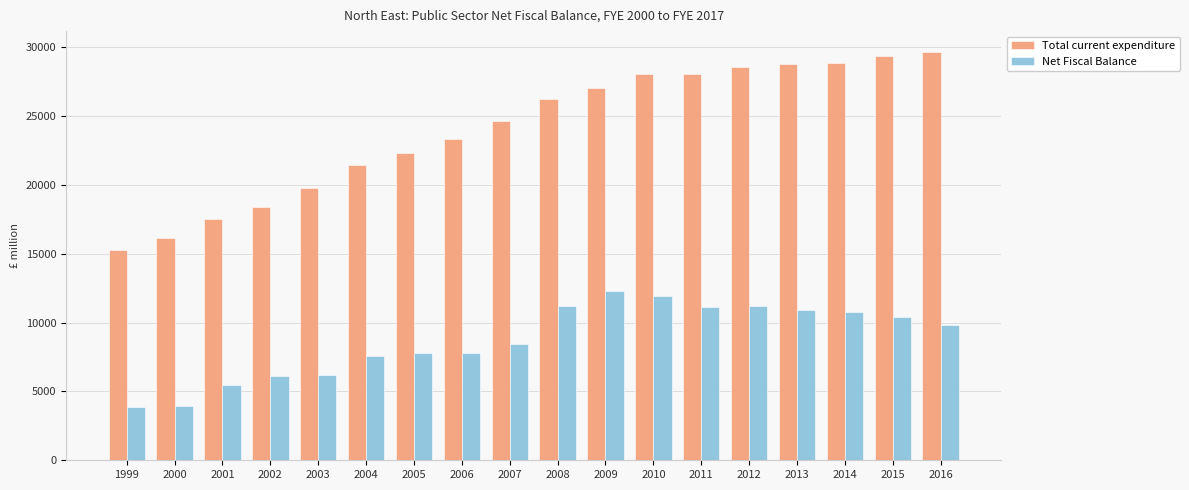

What is the value of the Total current expenditure bar at the 6th from the left?

21458